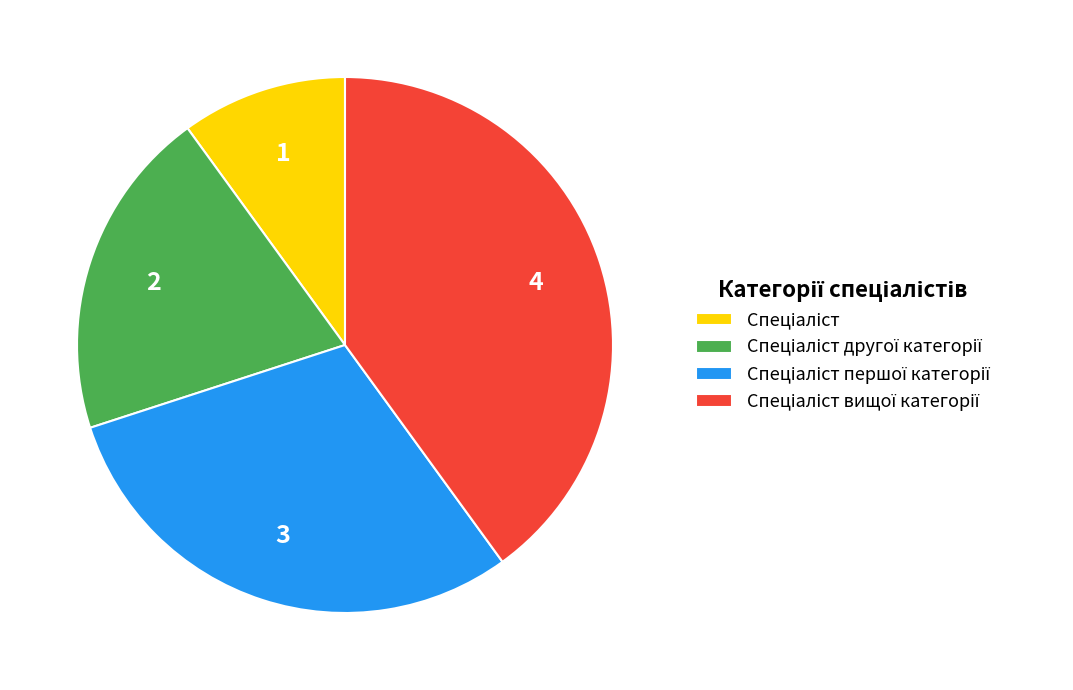

Is there any slice that represents more than half of the pie?

No